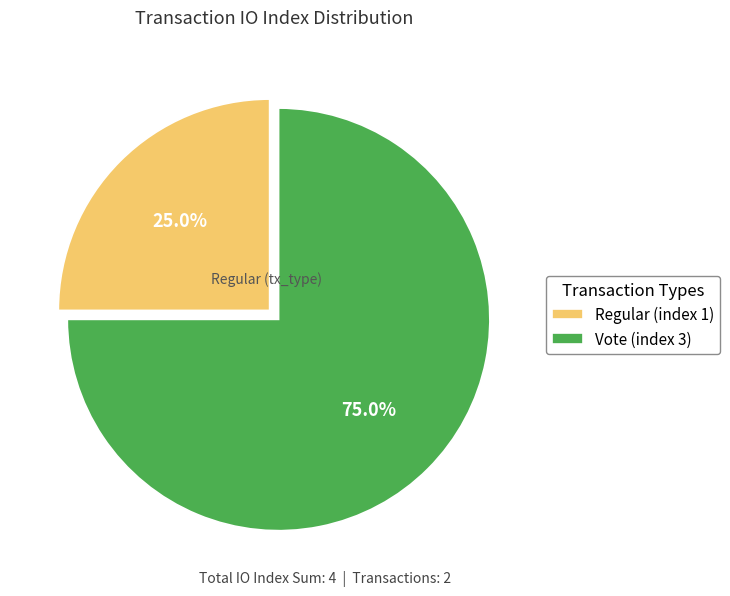

To the nearest percent, what portion does Vote (index 3) represent?

75%